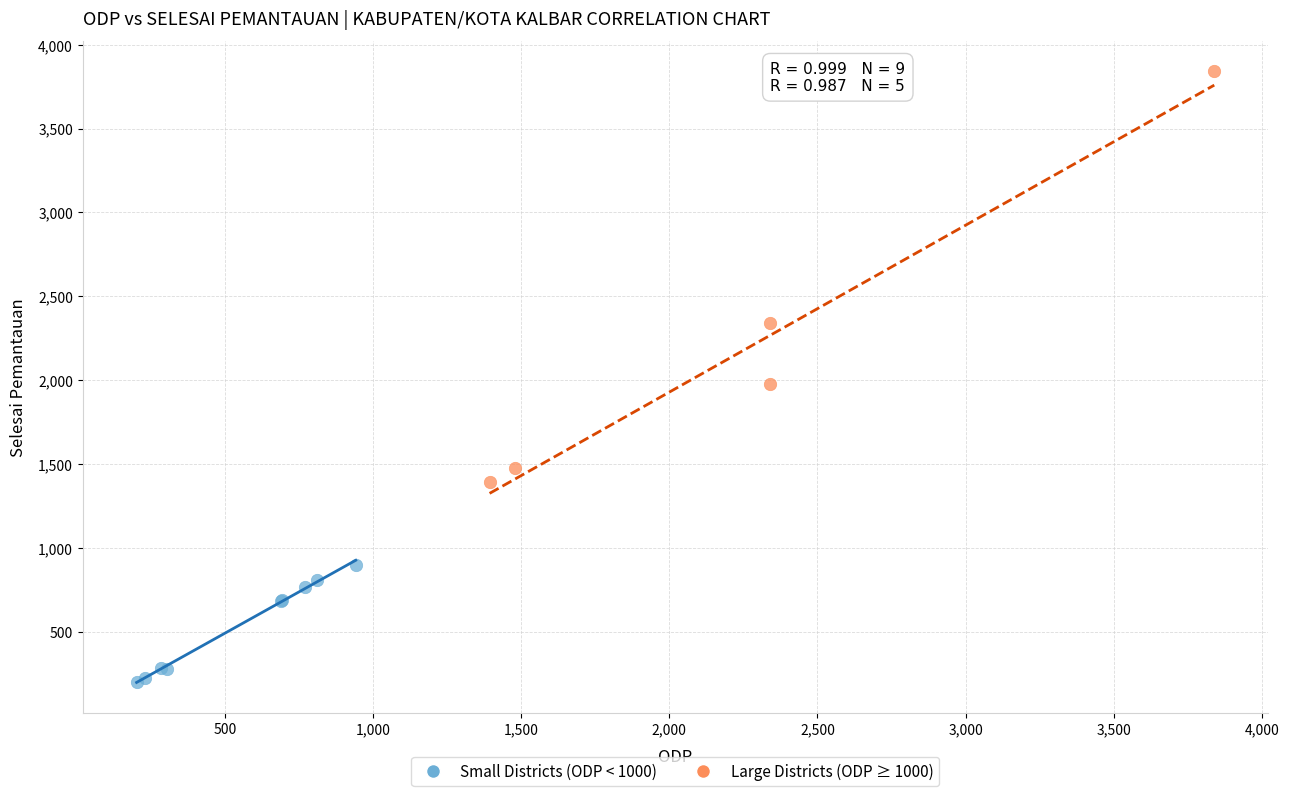

Which series reaches the maximum Y coordinate?

Large Districts (ODP ≥ 1000)